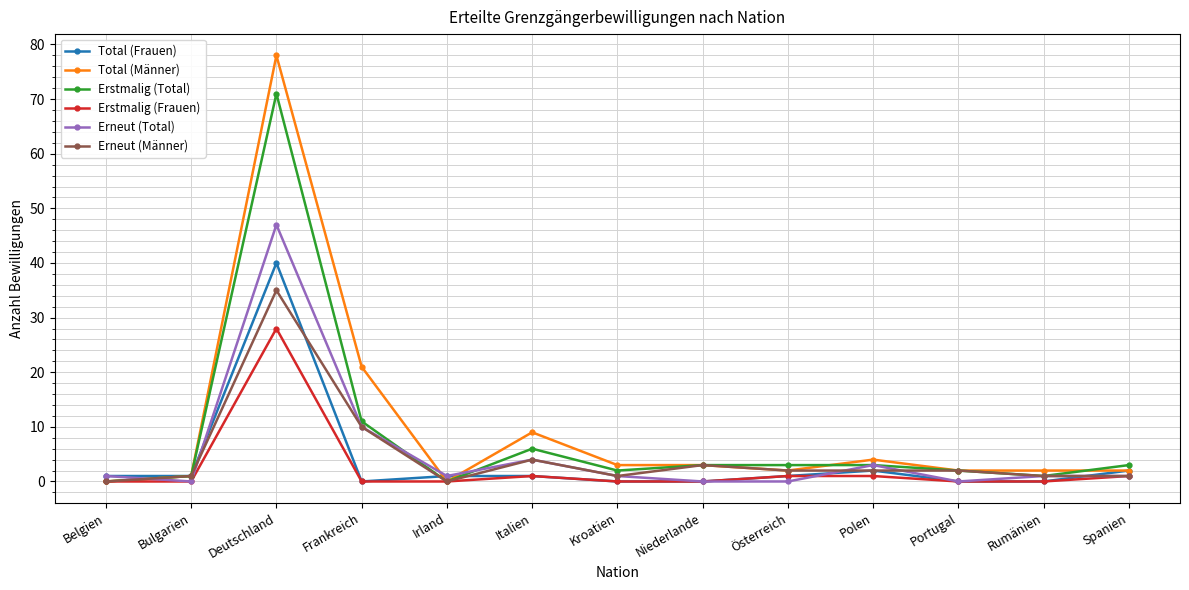

Which series has the largest total across all categories?

Total (Männer)